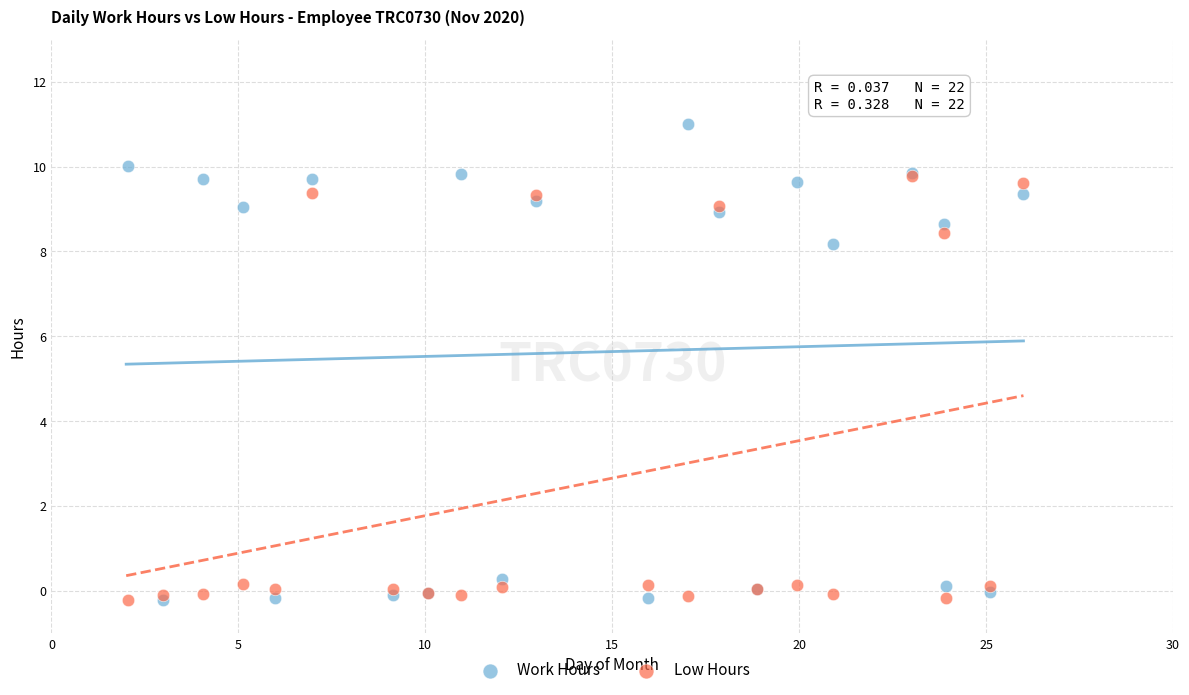

Which series has the largest Y range (max minus min)?

Work Hours